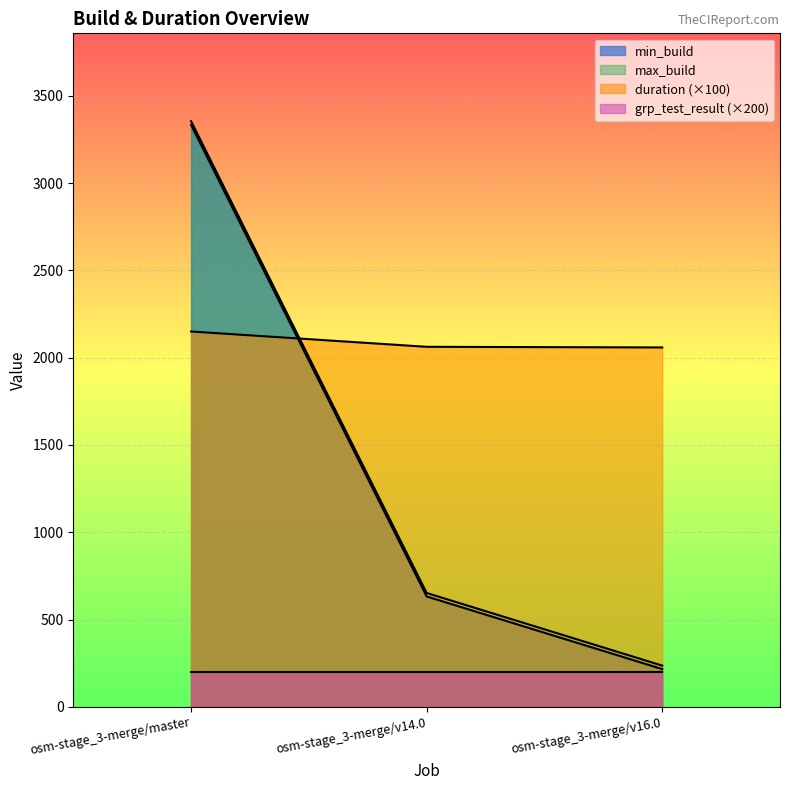

What is the value of the min_build point at the 3rd from the left?

216.0